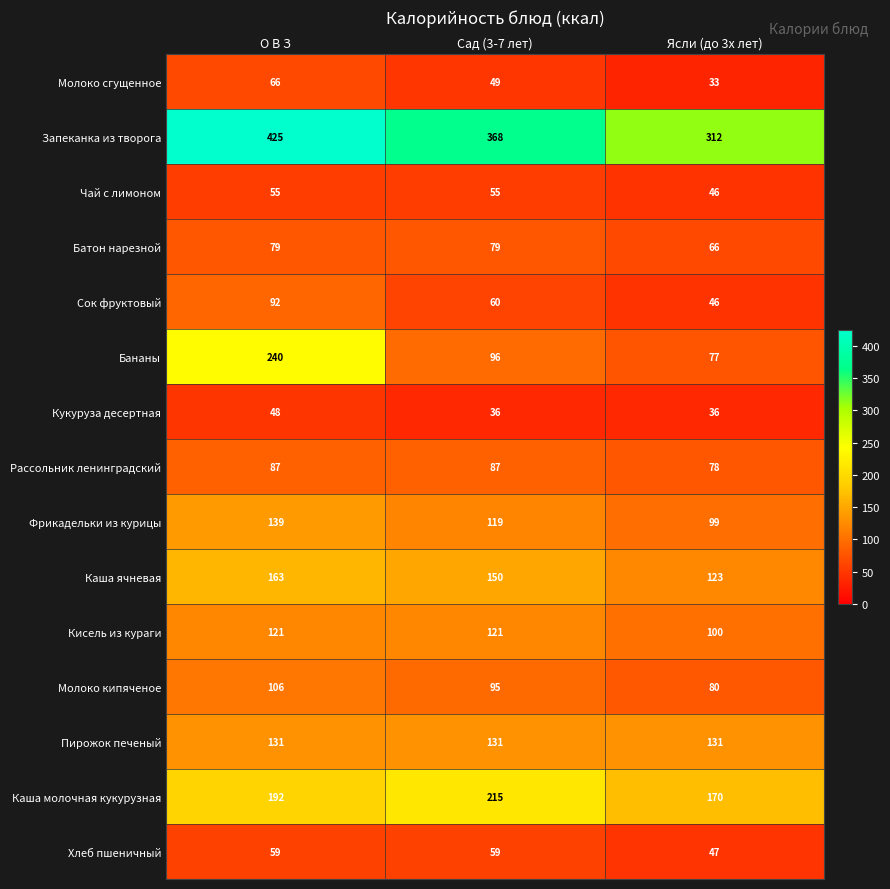

What is the difference between the highest and lowest values at О В З?

377